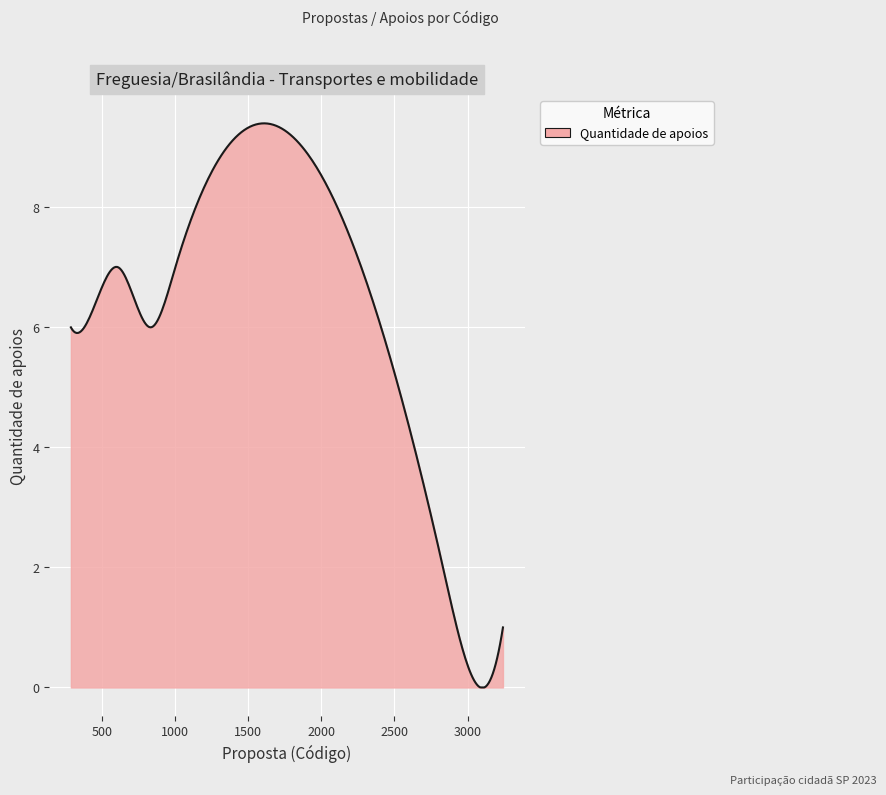

What is the difference between the maximum and minimum values?

9.4